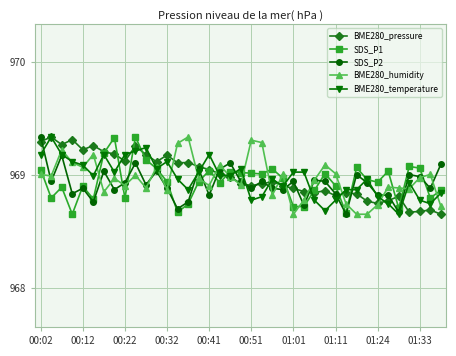

Which series ends up on top after the final intersection of BME280_pressure and BME280_temperature?

BME280_temperature